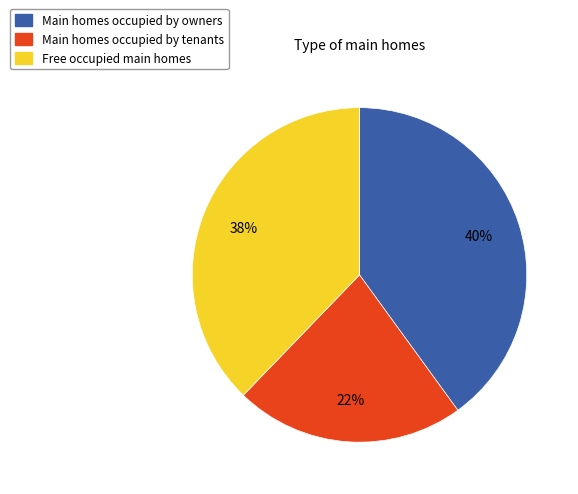

To the nearest percent, what is the difference between the largest and smallest slice percentages?

18%